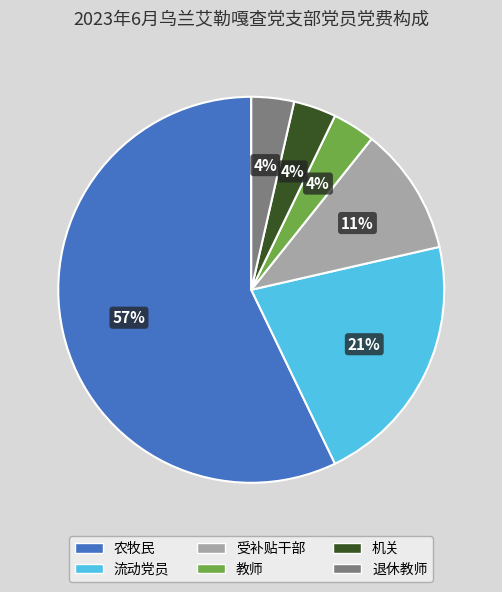

To the nearest percent, what is the difference between the 受补贴干部 and 退休教师 slice percentages?

7%